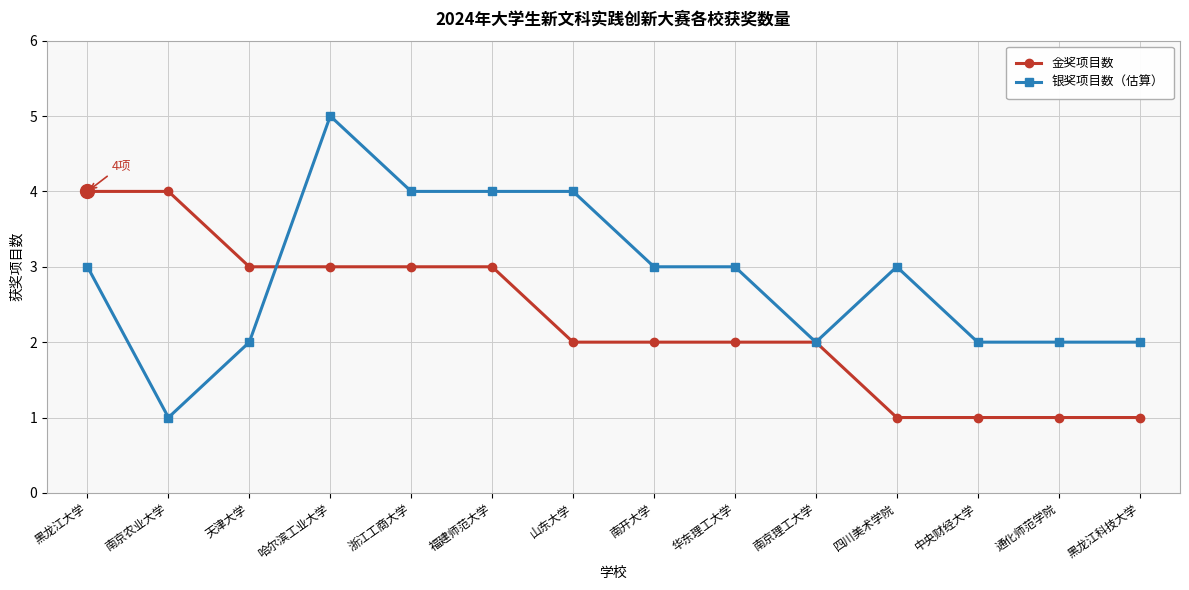

Between 黑龙江大学 and 南京农业大学, which series saw the biggest shift?

银奖项目数（估算）